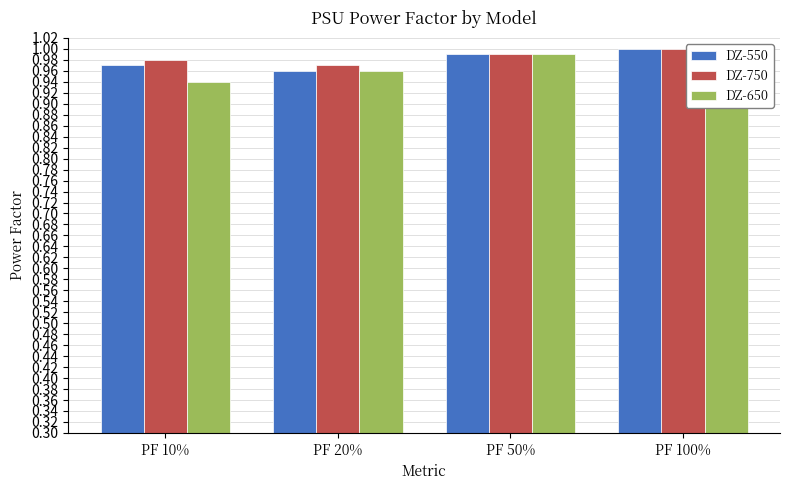

What is the lowest value of the DZ-750 series?

1.0